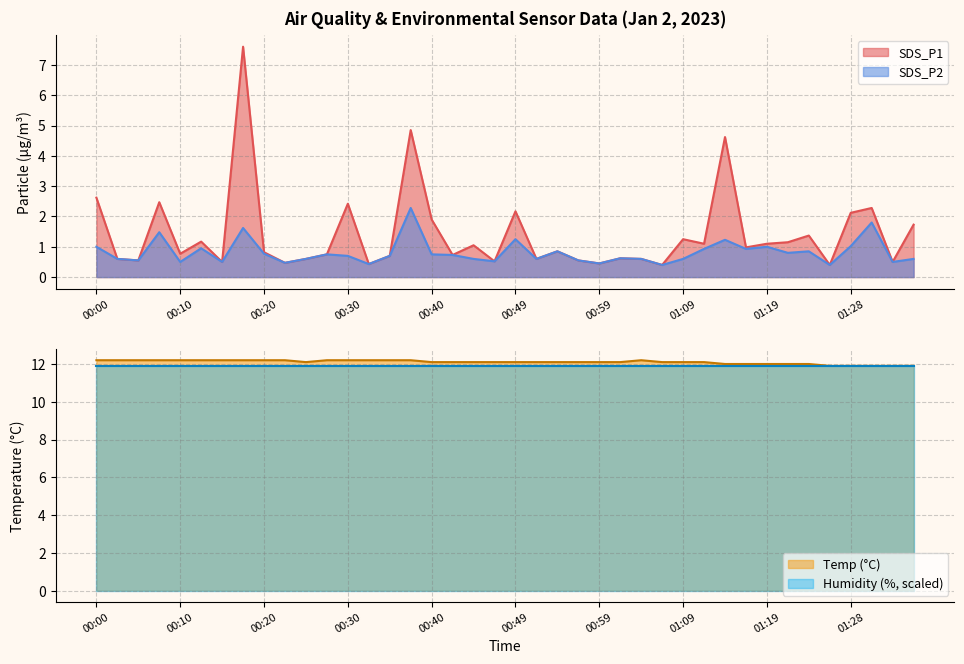

Where is SDS_P2 nearest to the value 1?

00:00